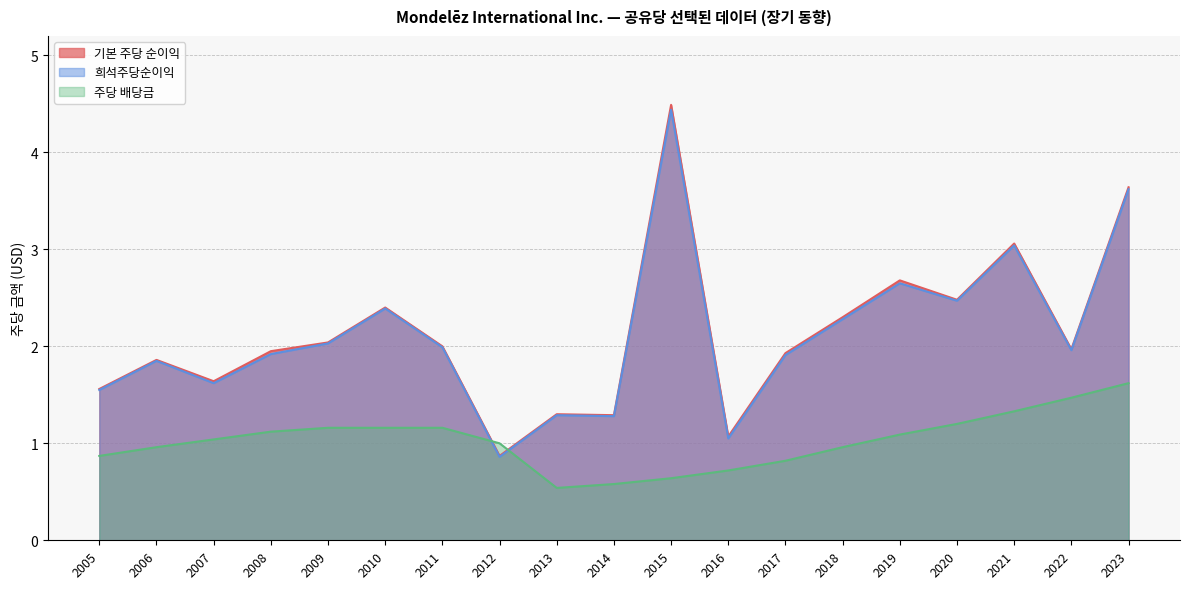

Does the chart display data point markers on the line(s)?

No